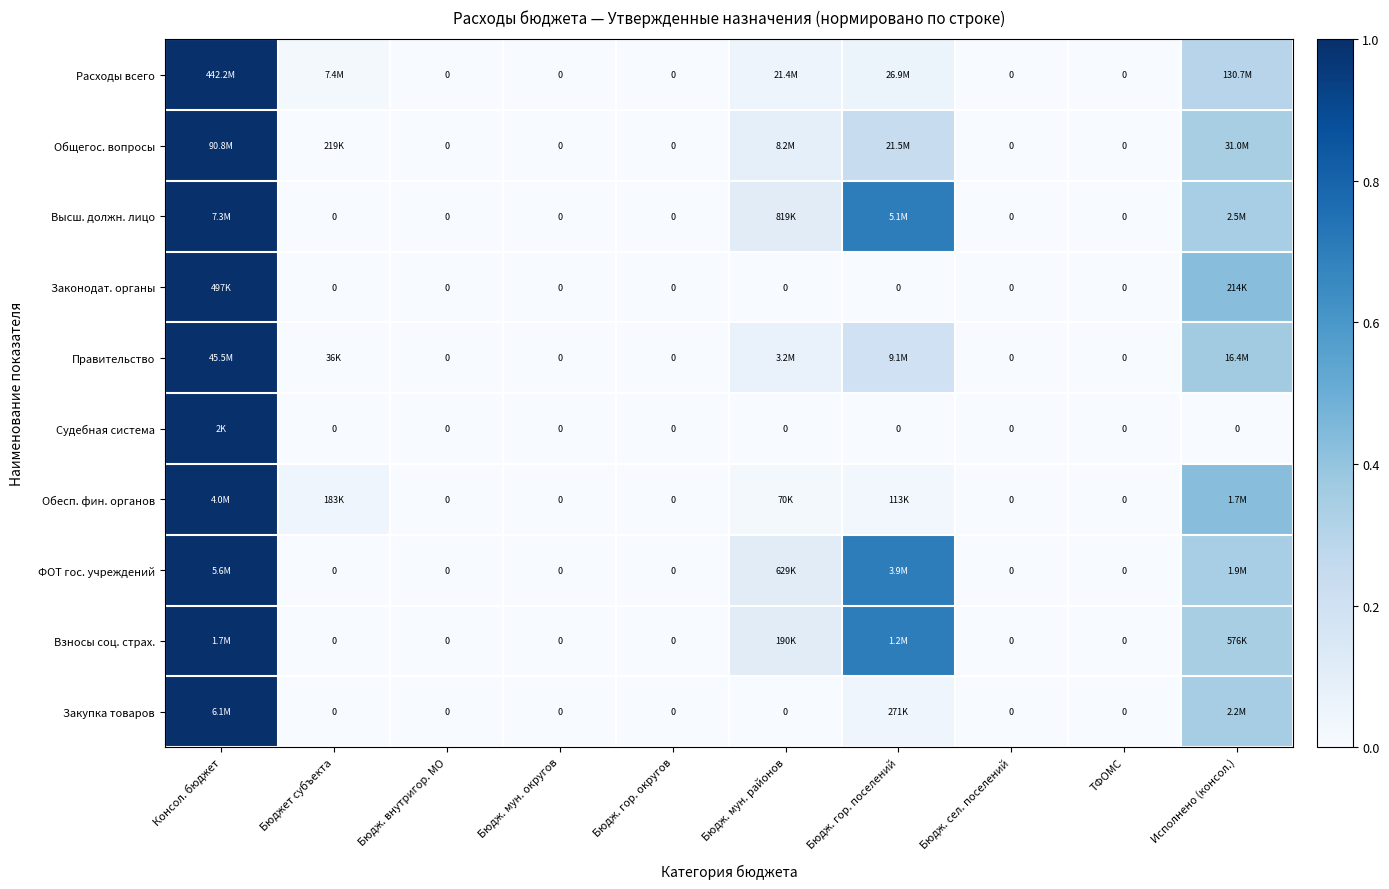

Where is ФОТ гос. учреждений nearest to the value 0?

Бюджет субъекта